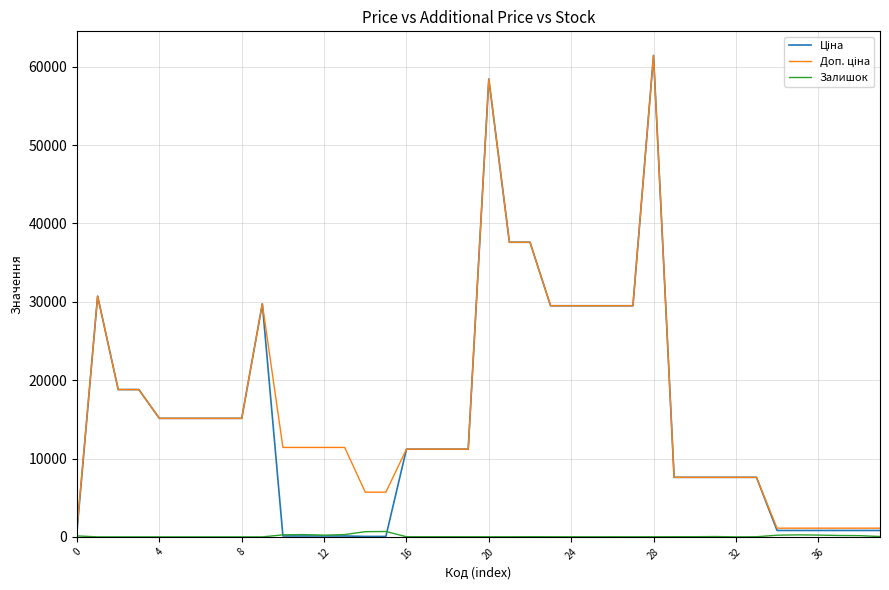

What is the greatest value displayed?

61434.3